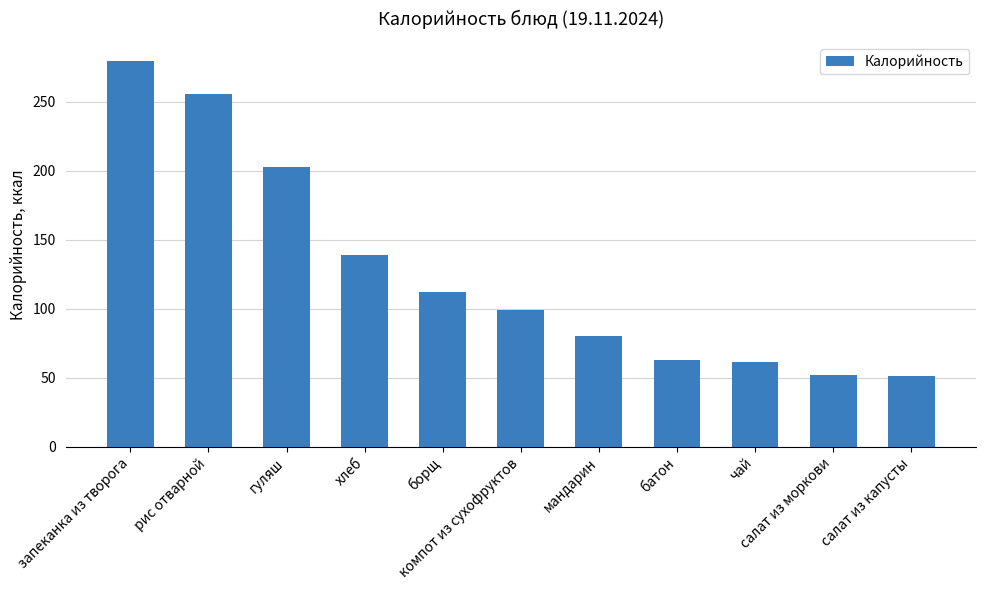

At which category does the chart reach its peak across all series?

запеканка из творога